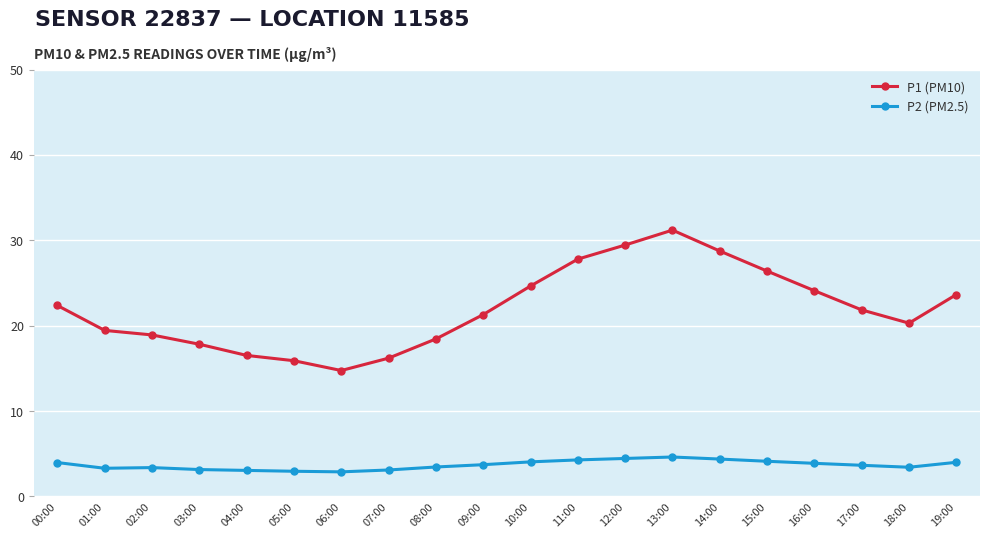

True or false: P2 (PM2.5) has more than 0 interior local peaks.

True